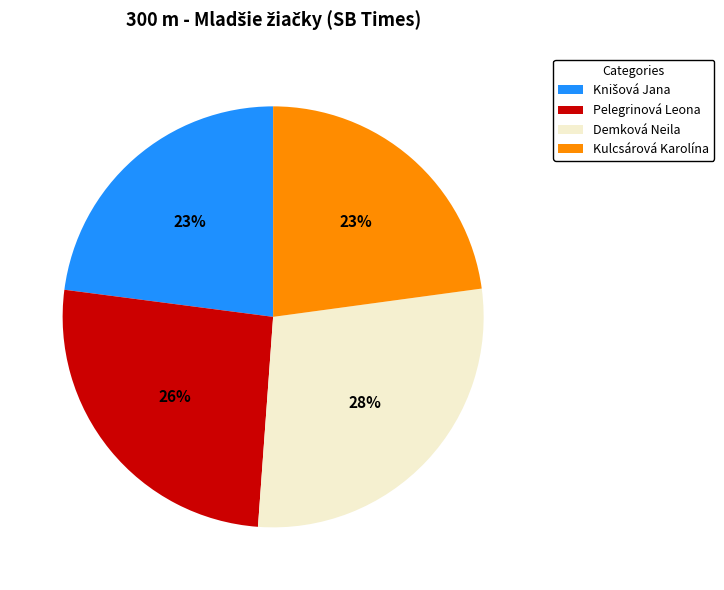

True or false: Pelegrinová Leona accounts for 36% of the total.

False